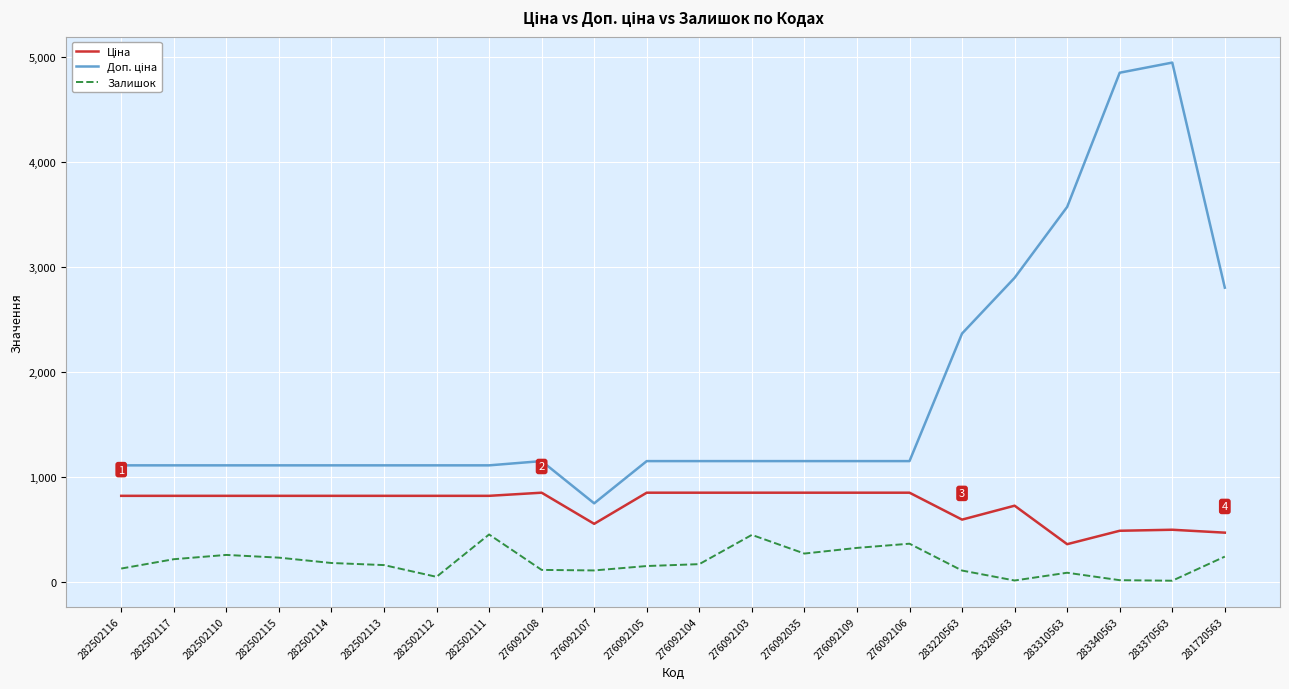

What is the spread (max minus min) of values at 276092108?

1037.7